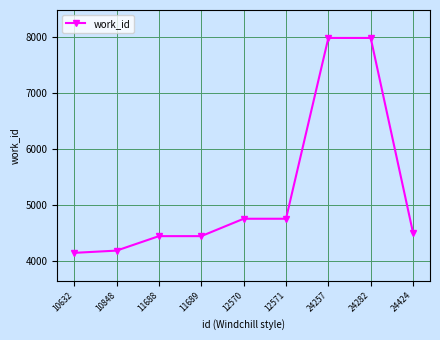

What is the difference between the maximum and minimum values?

3844